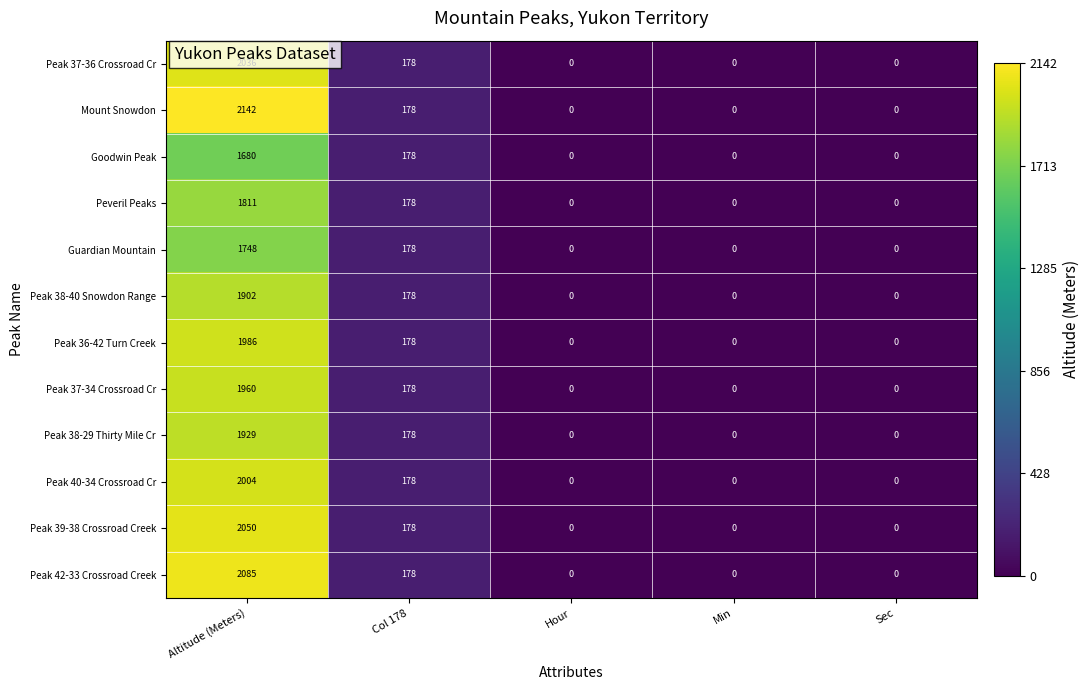

The Peak 38-40 Snowdon Range series shows -629 at Sec. True or false?

False